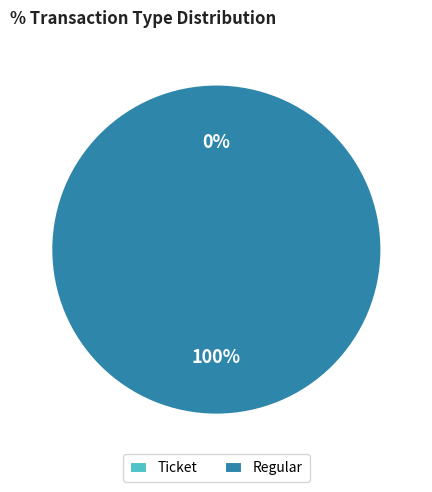

Which category has the biggest portion of the pie?

Regular